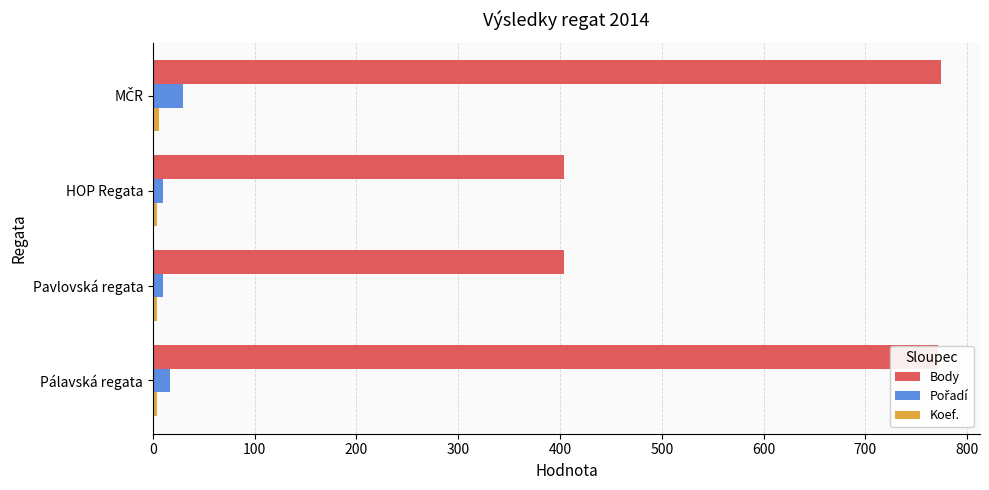

How many categories are shown in the chart?

4